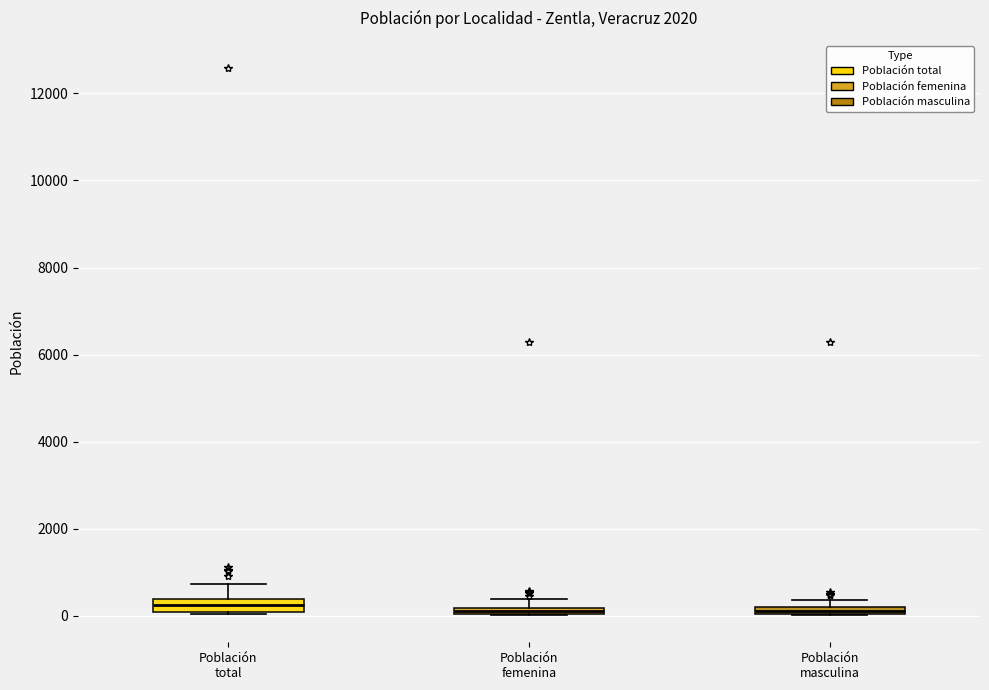

Where is the upper edge of the box for Población masculina on the y-axis? The values are not printed on the chart, so give them approximately, as read against the axis.

200